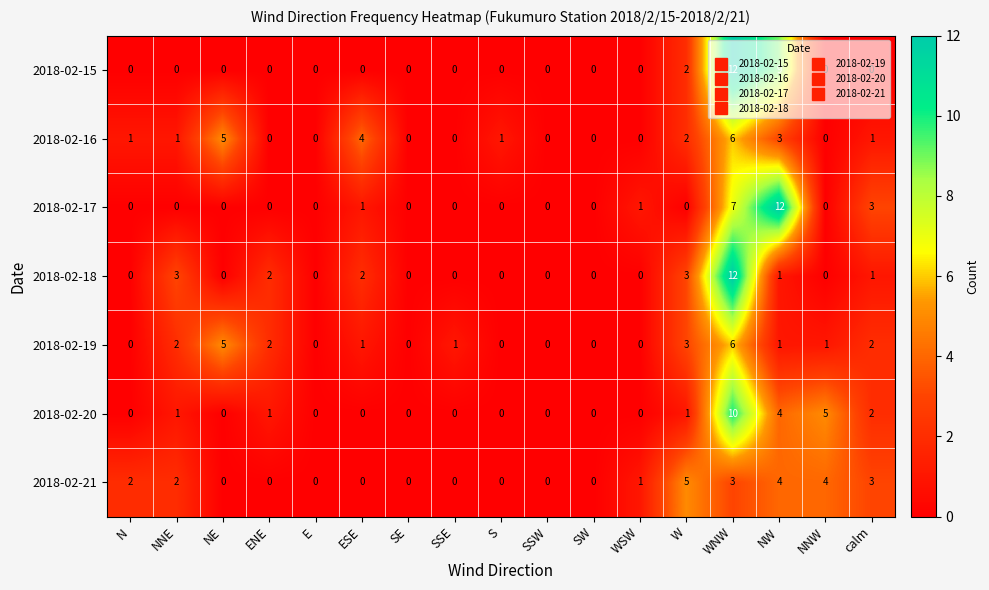

Between N and SSE, which series saw the biggest shift?

2018-02-21